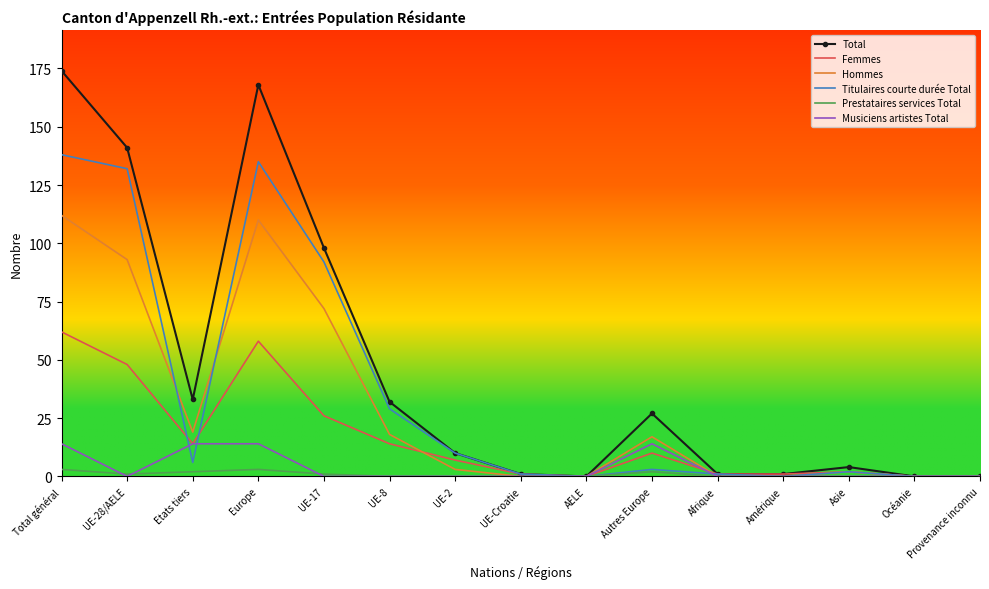

What position from the right is AELE?

7